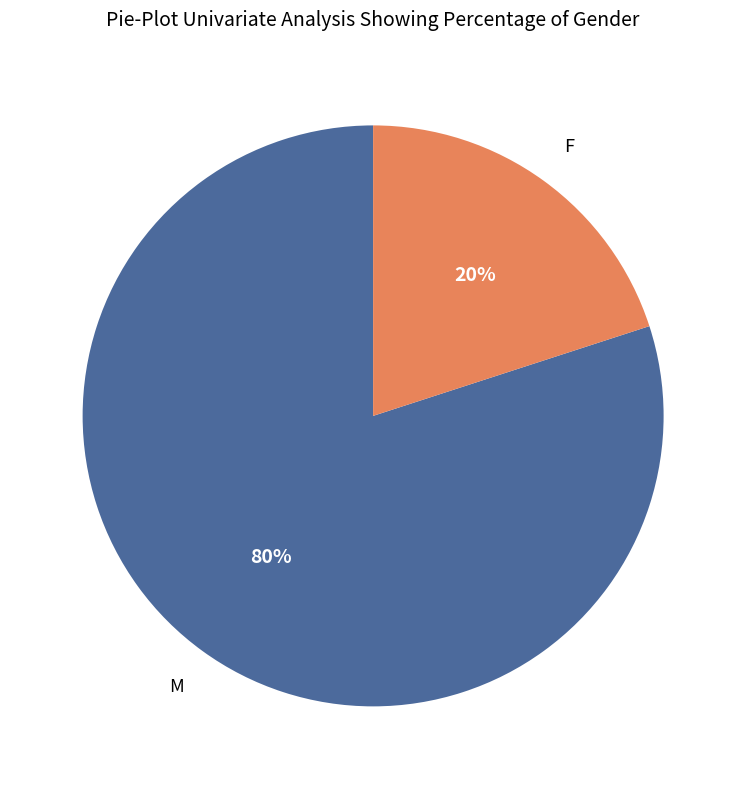

To the nearest percent, what is the average slice percentage?

50%